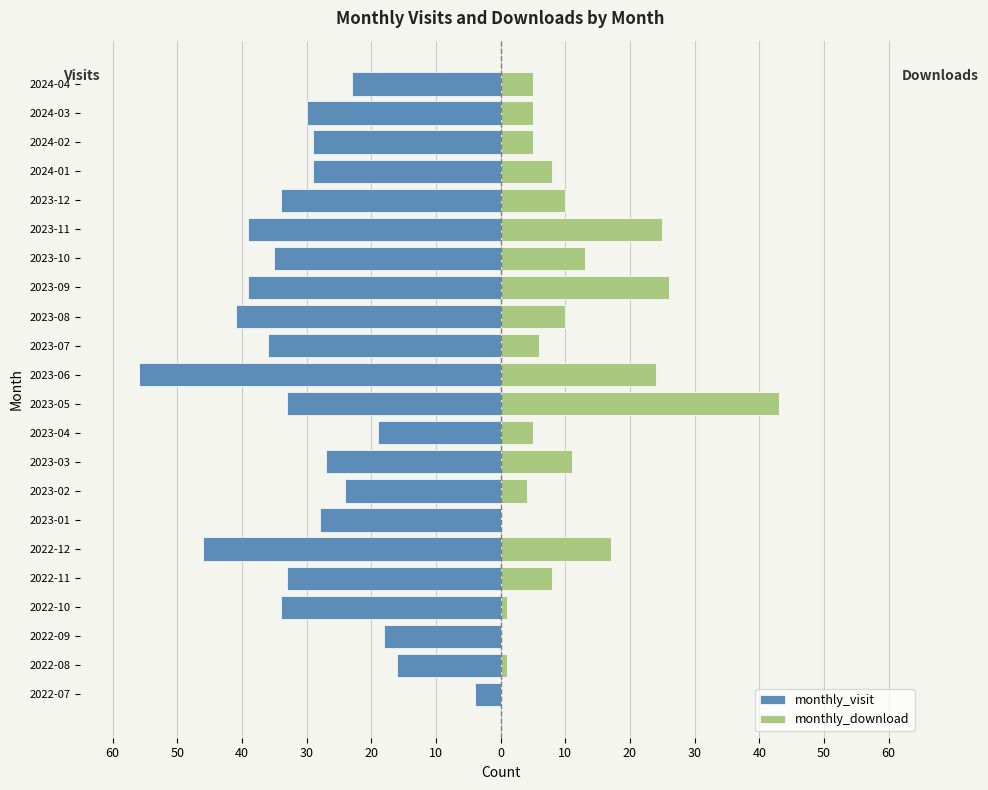

Rank the series at 2024-01 from highest to lowest value.

monthly_download, monthly_visit